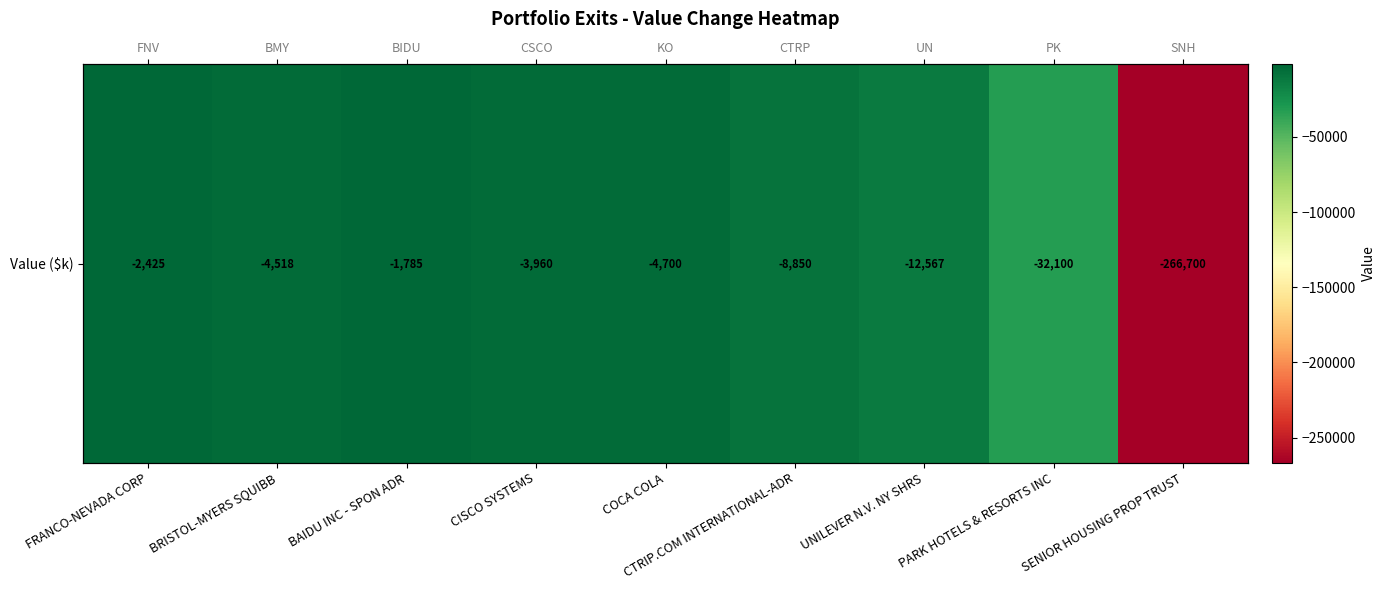

Rank the categories by value from lowest to highest.

SENIOR HOUSING PROP TRUST, PARK HOTELS & RESORTS INC, UNILEVER N.V. NY SHRS, CTRIP.COM INTERNATIONAL-ADR, COCA COLA, BRISTOL-MYERS SQUIBB, CISCO SYSTEMS, FRANCO-NEVADA CORP, BAIDU INC - SPON ADR